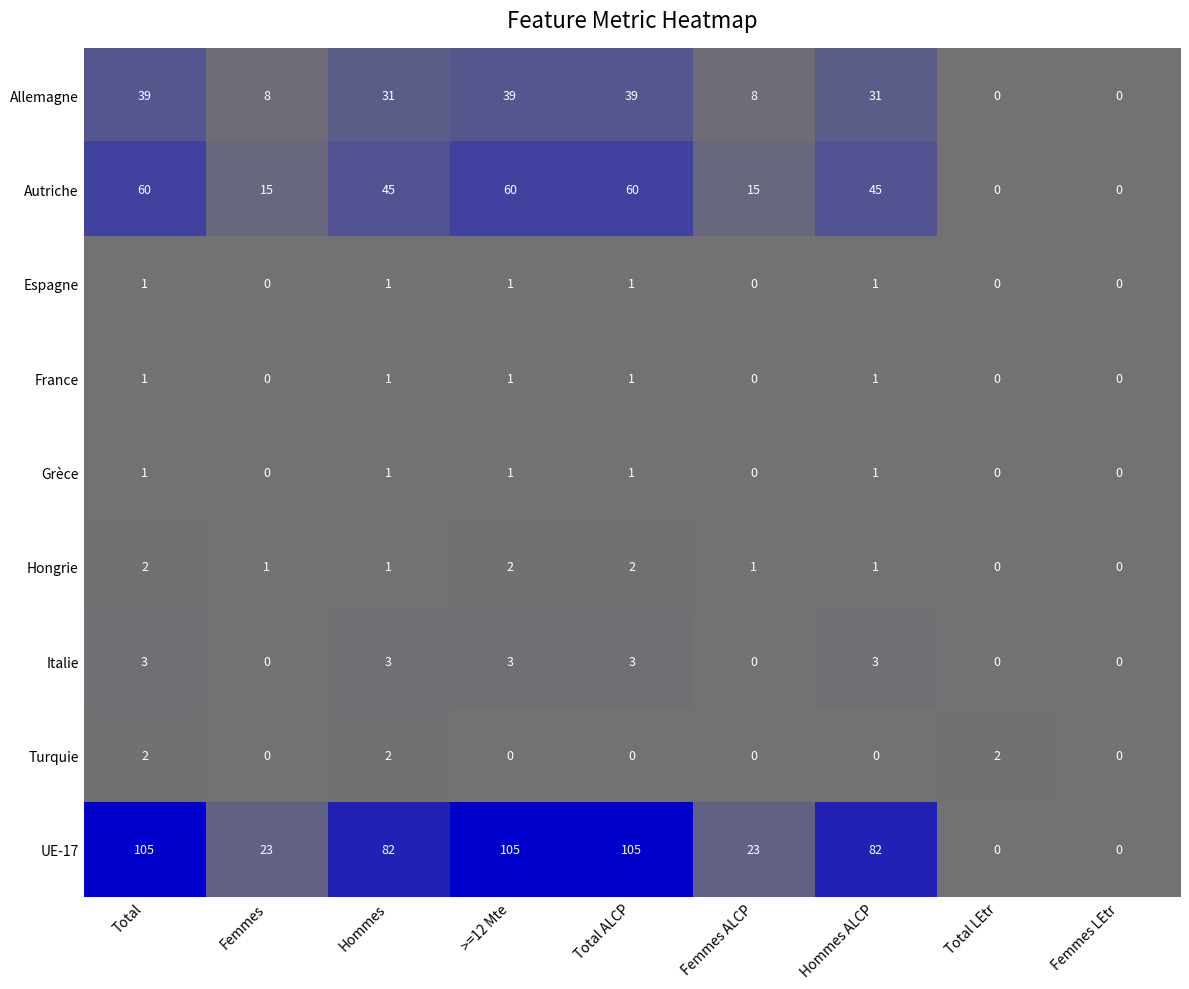

Where does the Allemagne series first go above 31?

Total